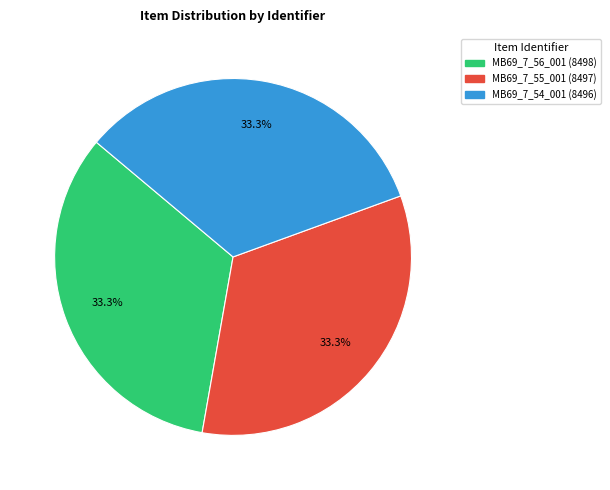

What percentage do MB69_7_56_001 and MB69_7_54_001 together represent?

66.7%